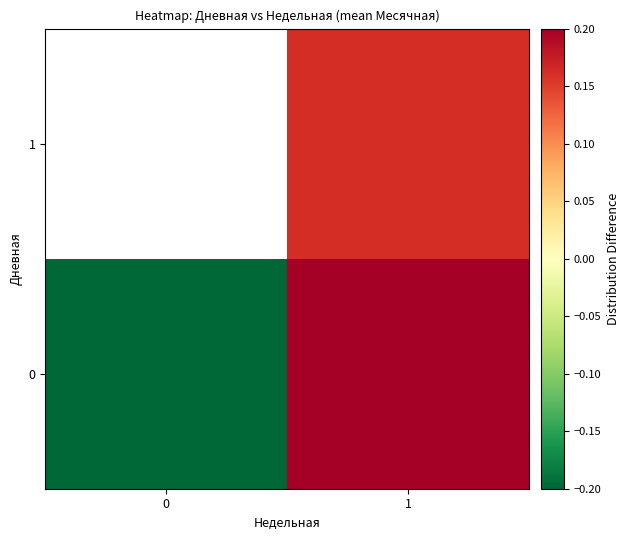

Which category has the highest value across all series?

1